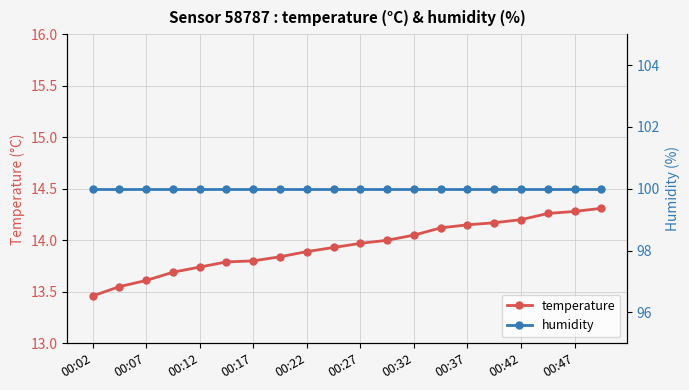

At which label does temperature reach its minimum?

00:02